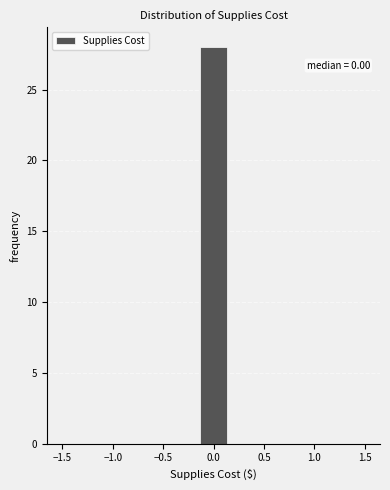

Which range on the x-axis has the tallest bar?

-0.15 to 0.15